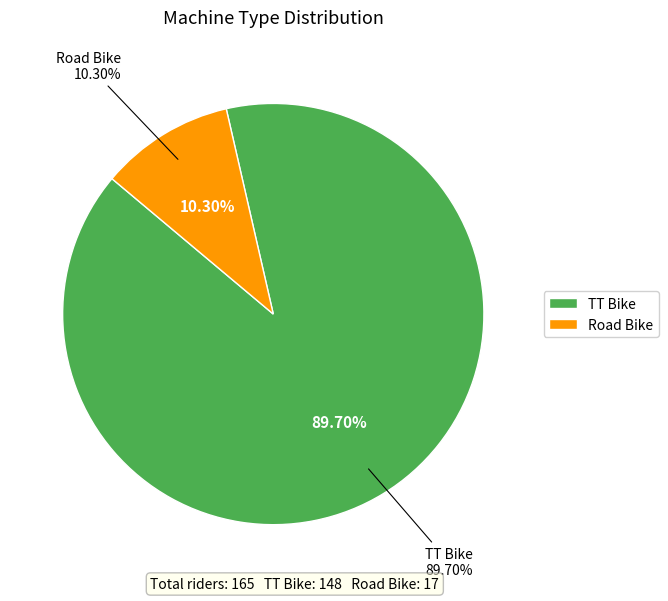

Is the sum of Road Bike and TT Bike greater than half?

Yes